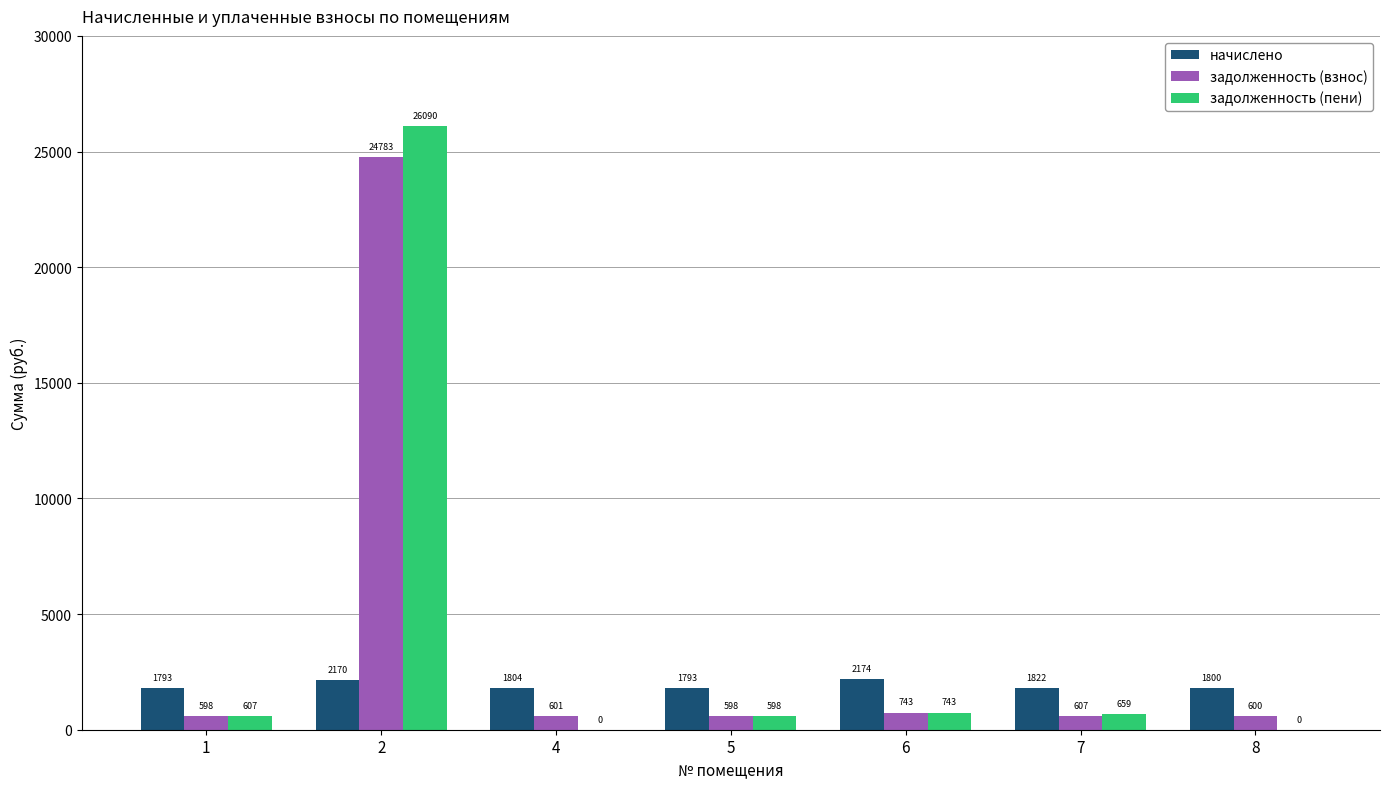

The value of задолженность (взнос) at 4 is 601.2. True or false?

True